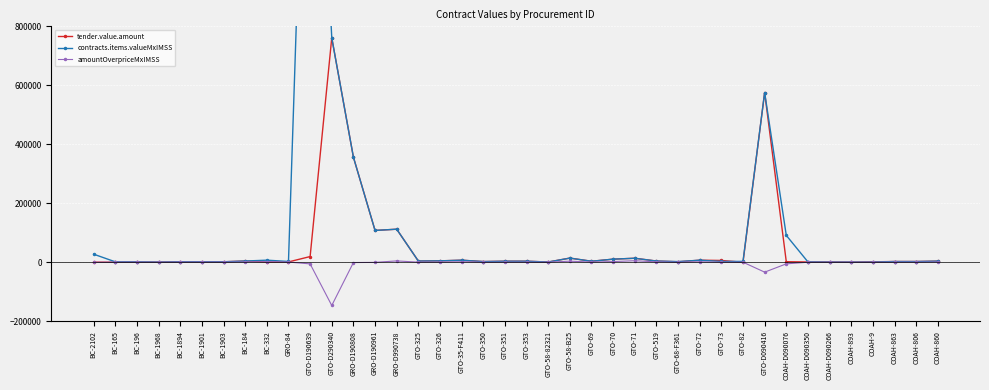

At which category is the sum across all series the highest?

GTO-D190639